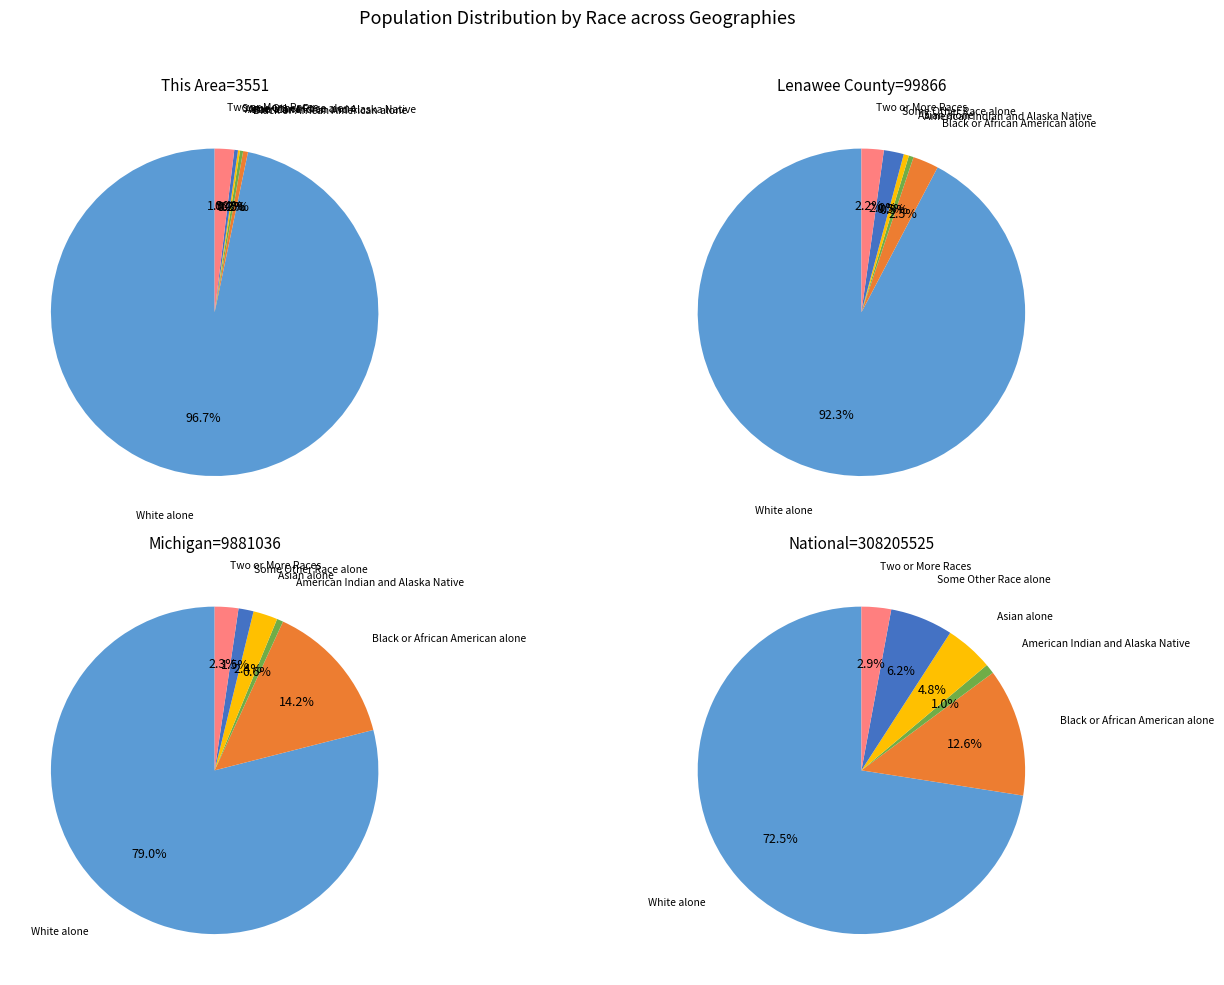

True or false: 2 accounts for 1% of the total.

True